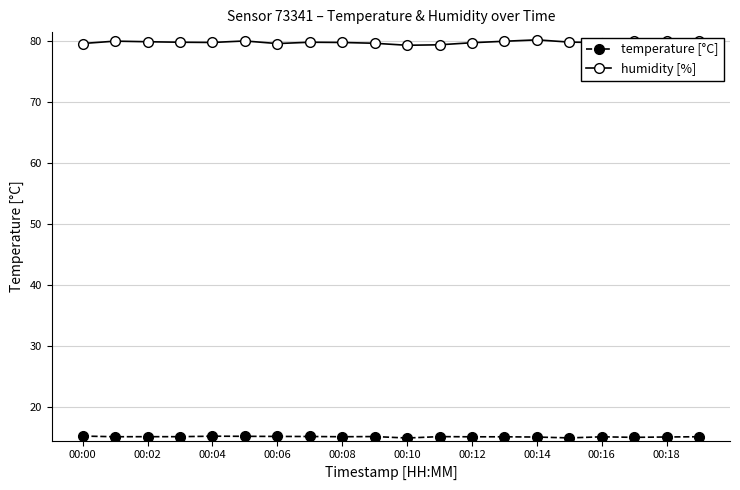

What is the value of the temperature [°C] point at the 10th from the left?

15.2